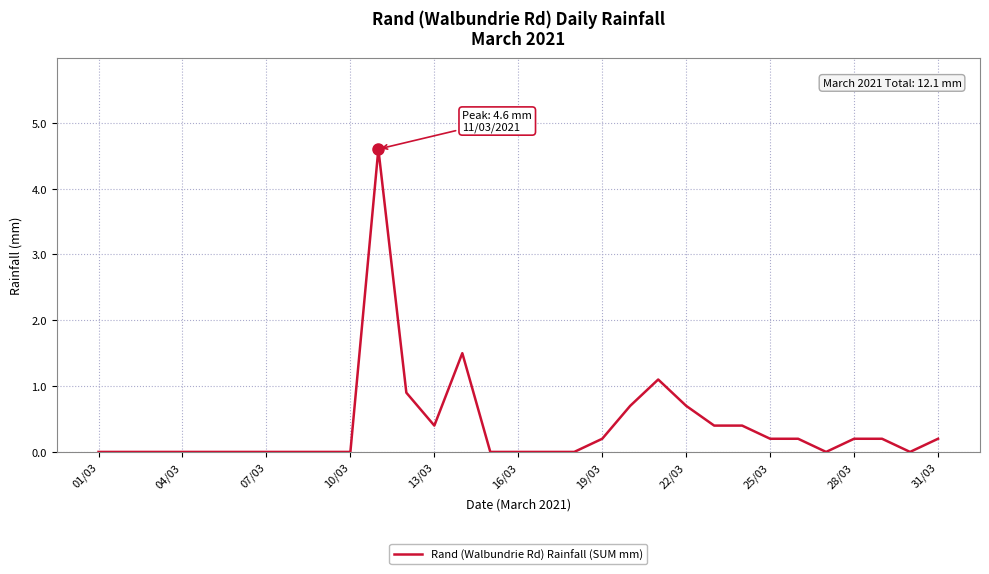

What is the greatest value displayed?

4.6